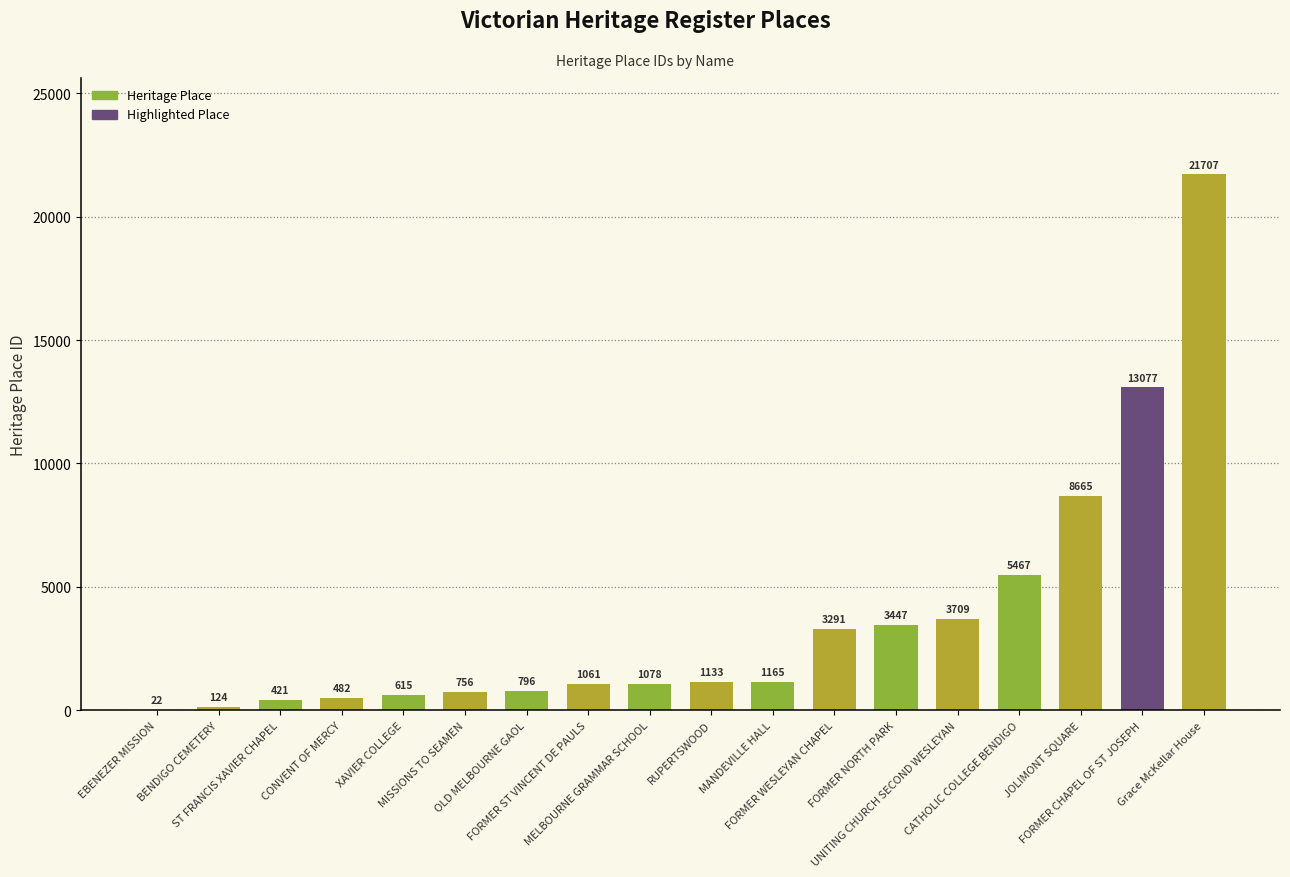

How many series are shown in this chart?

1